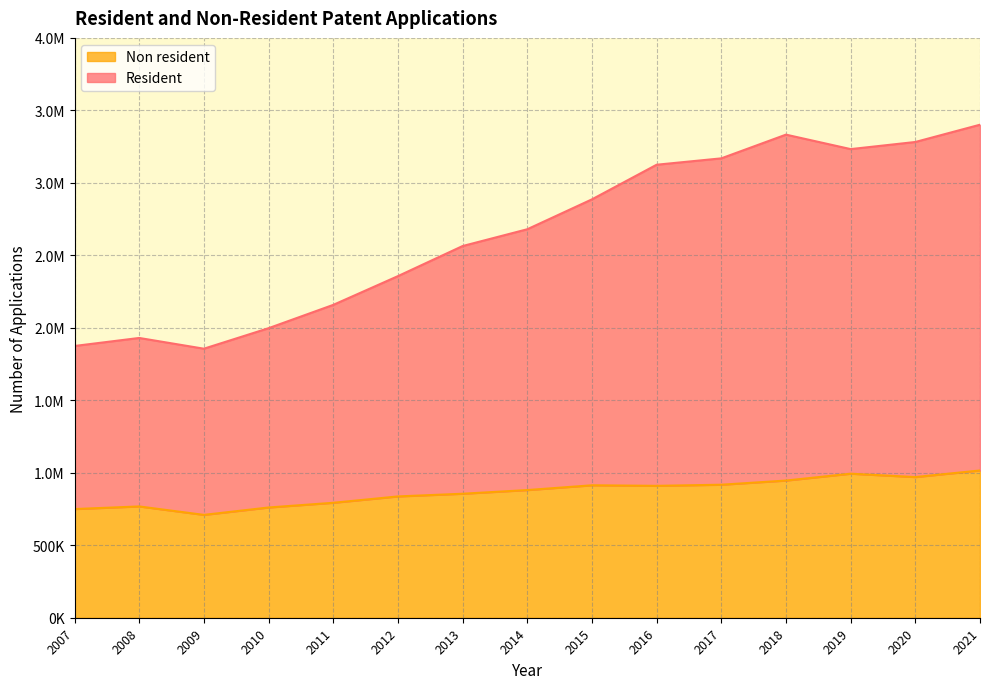

What is the sum of the Non resident values at 2021 and 2015?

1929600